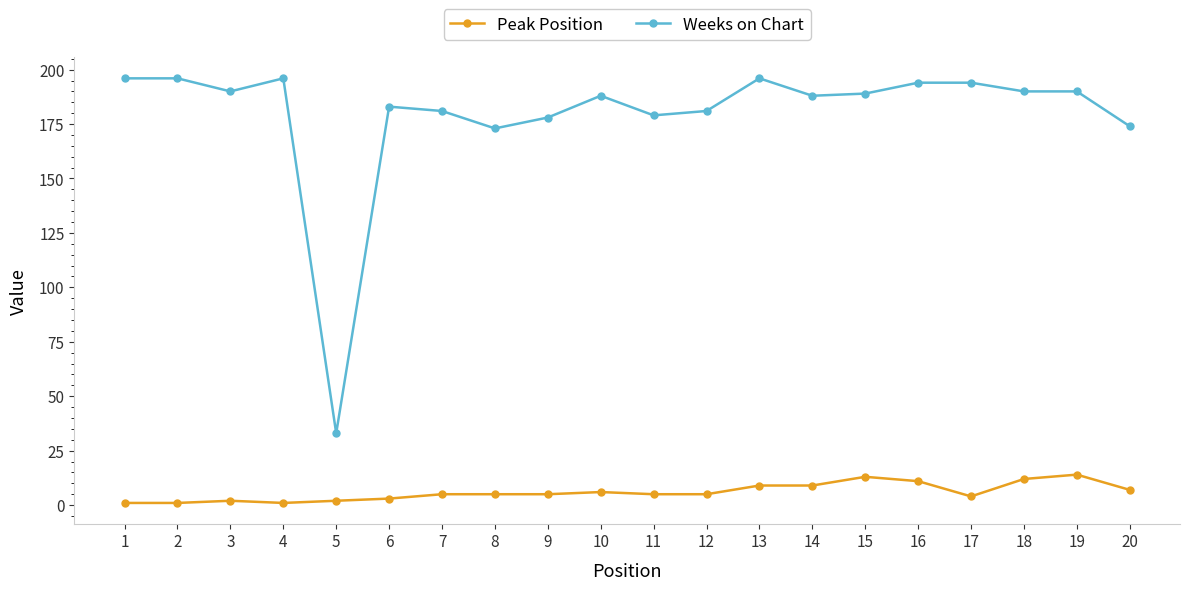

Which series has the widest spread of values?

Weeks on Chart